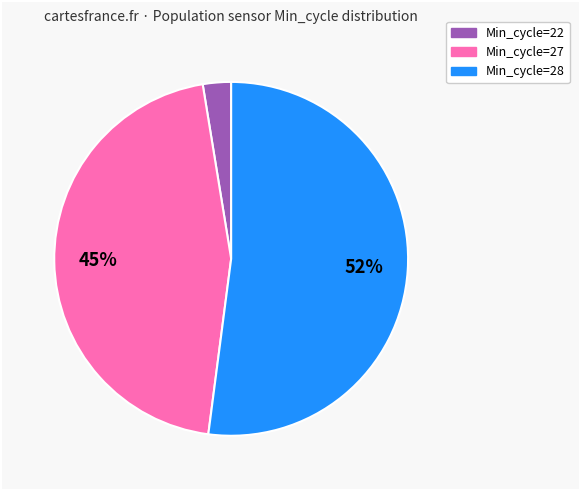

Is it true that Min_cycle=22 is 17% of the pie?

False